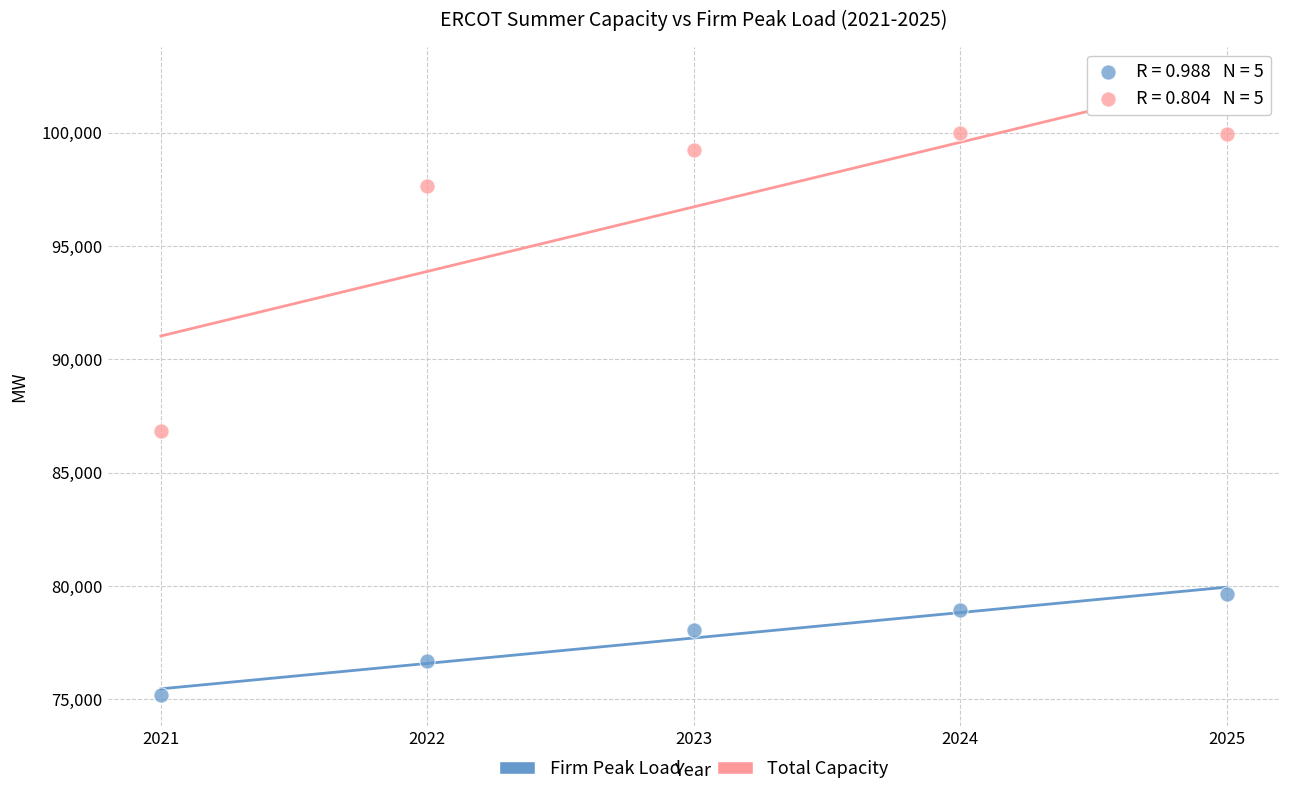

Across all data points, what is the average X value?

2023.0